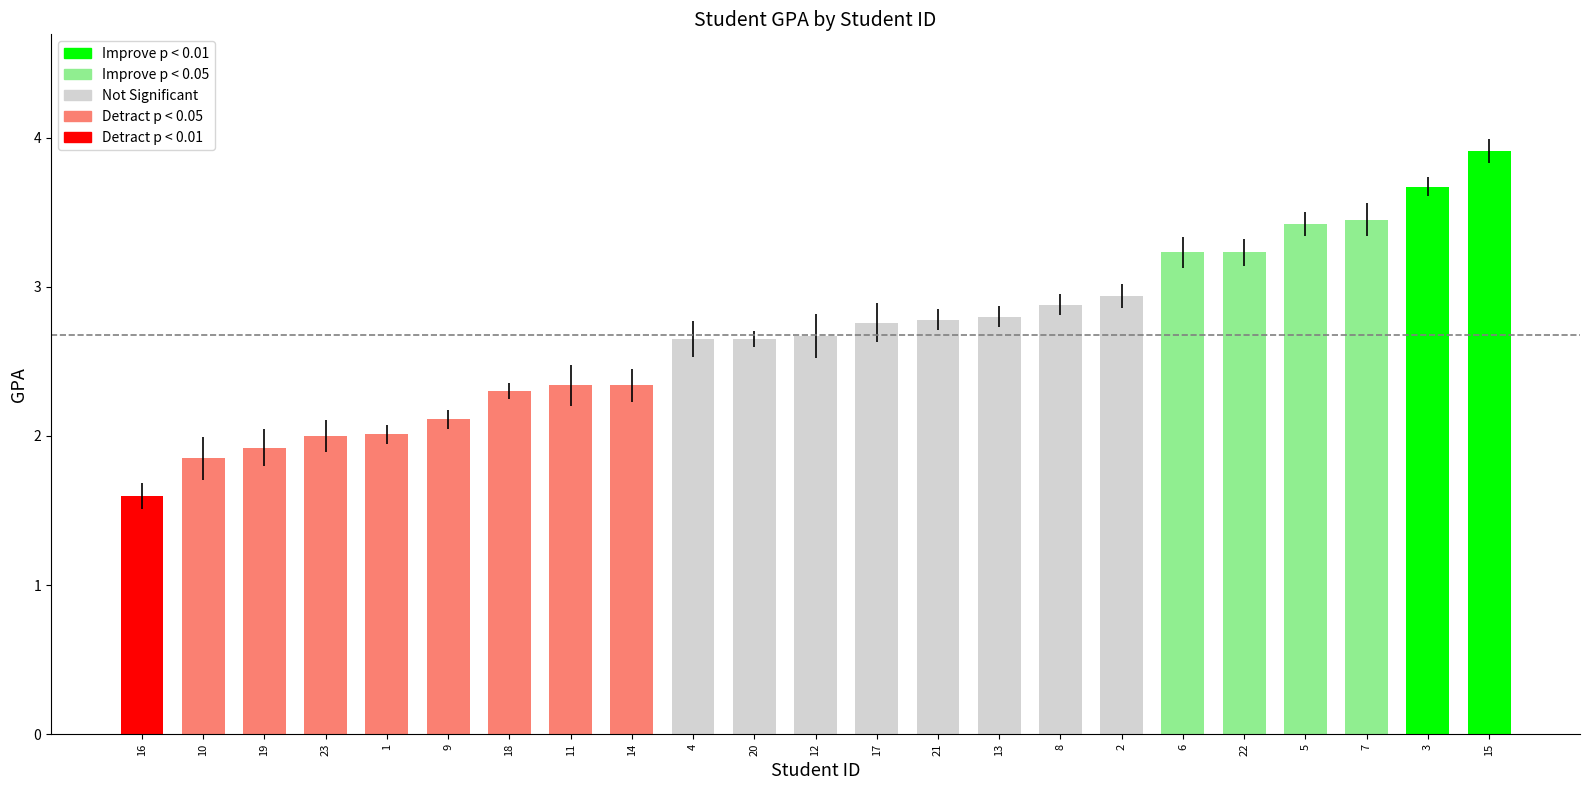

Count the number of values greater than 2.

19